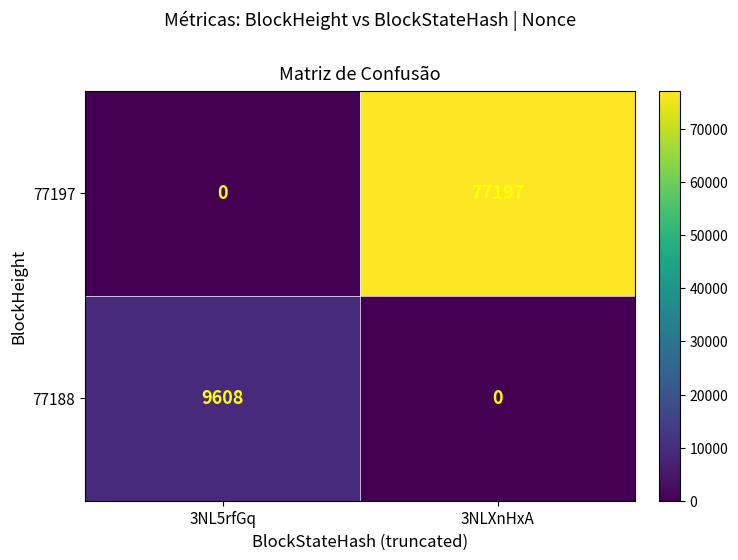

Reading left to right, what are all the values shown in this chart?

77197: 0	77197
77188: 9608	0